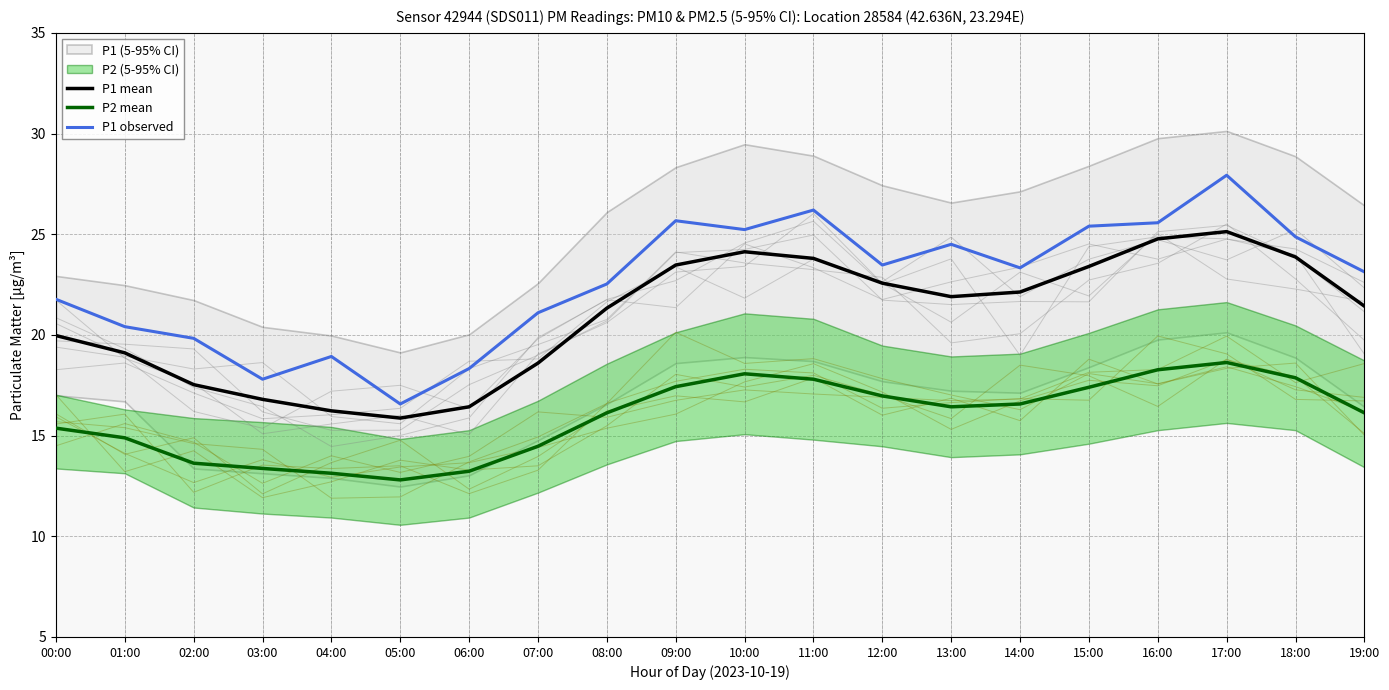

Which has a higher value, 06:00 or 17:00?

17:00